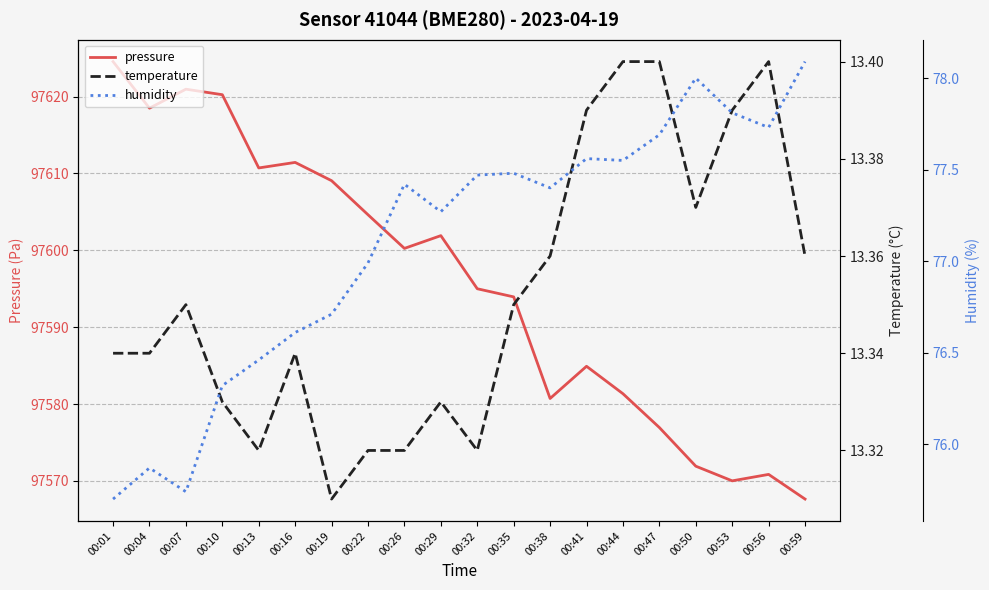

Count the number of data series in this chart.

3